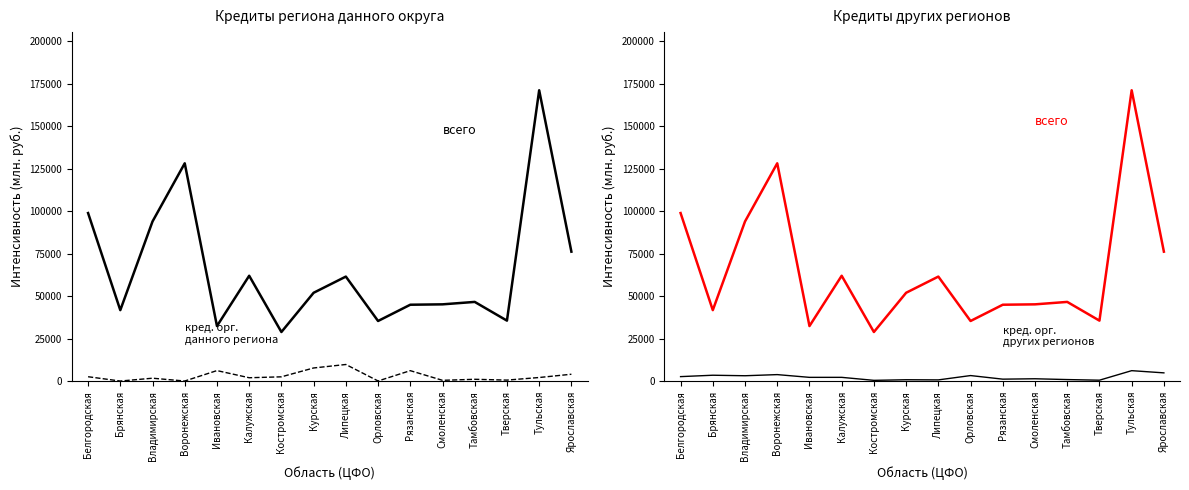

How many categories are shown in the chart?

16